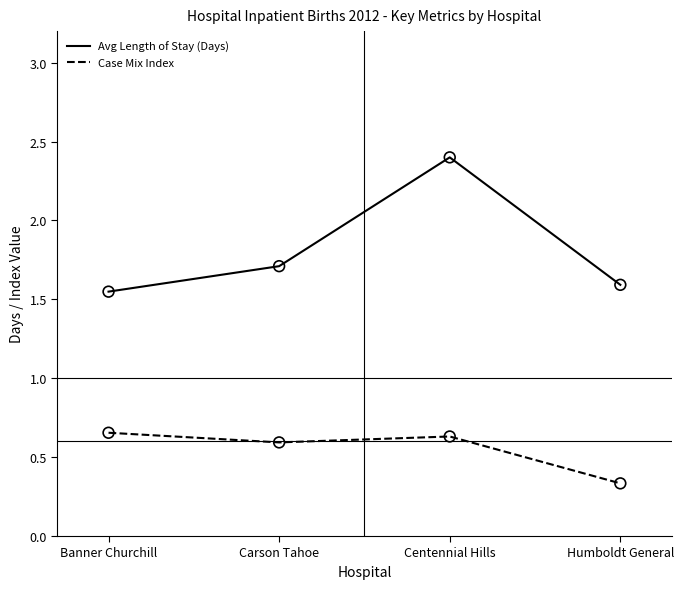

What are all the series names shown in the legend?

Avg Length of Stay (Days), Case Mix Index